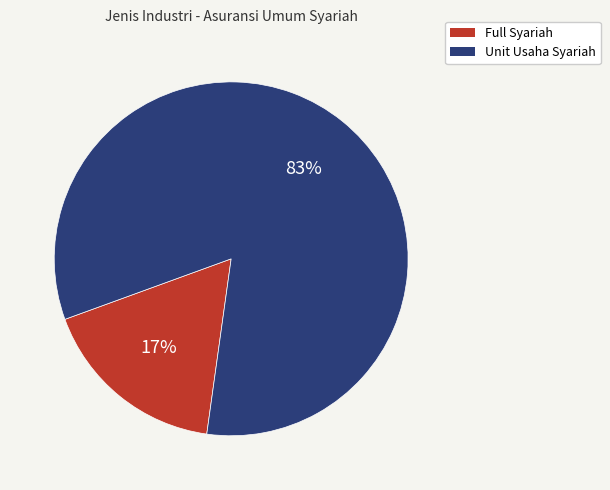

What is the smallest slice in the pie chart?

Full Syariah